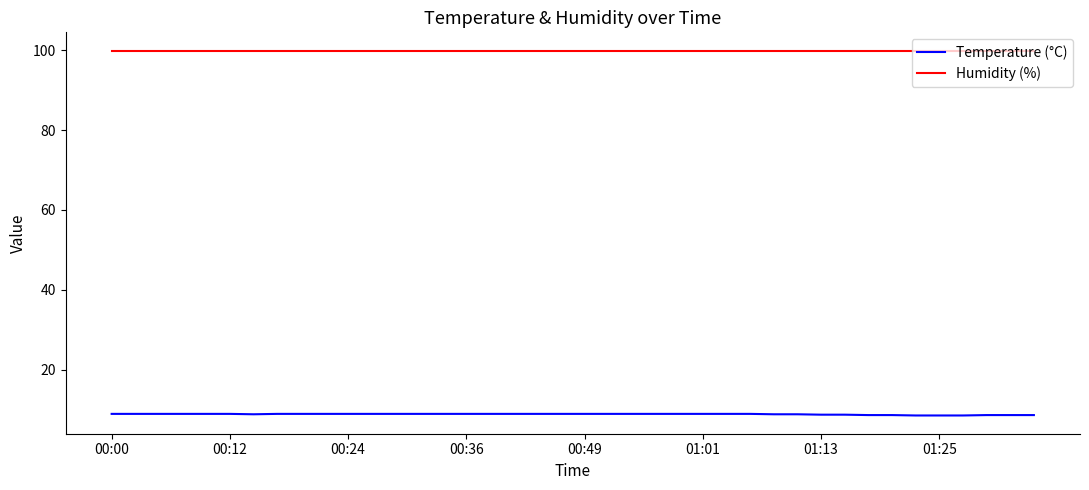

True or false: Humidity (%) and Temperature (°C) cross at least once.

False